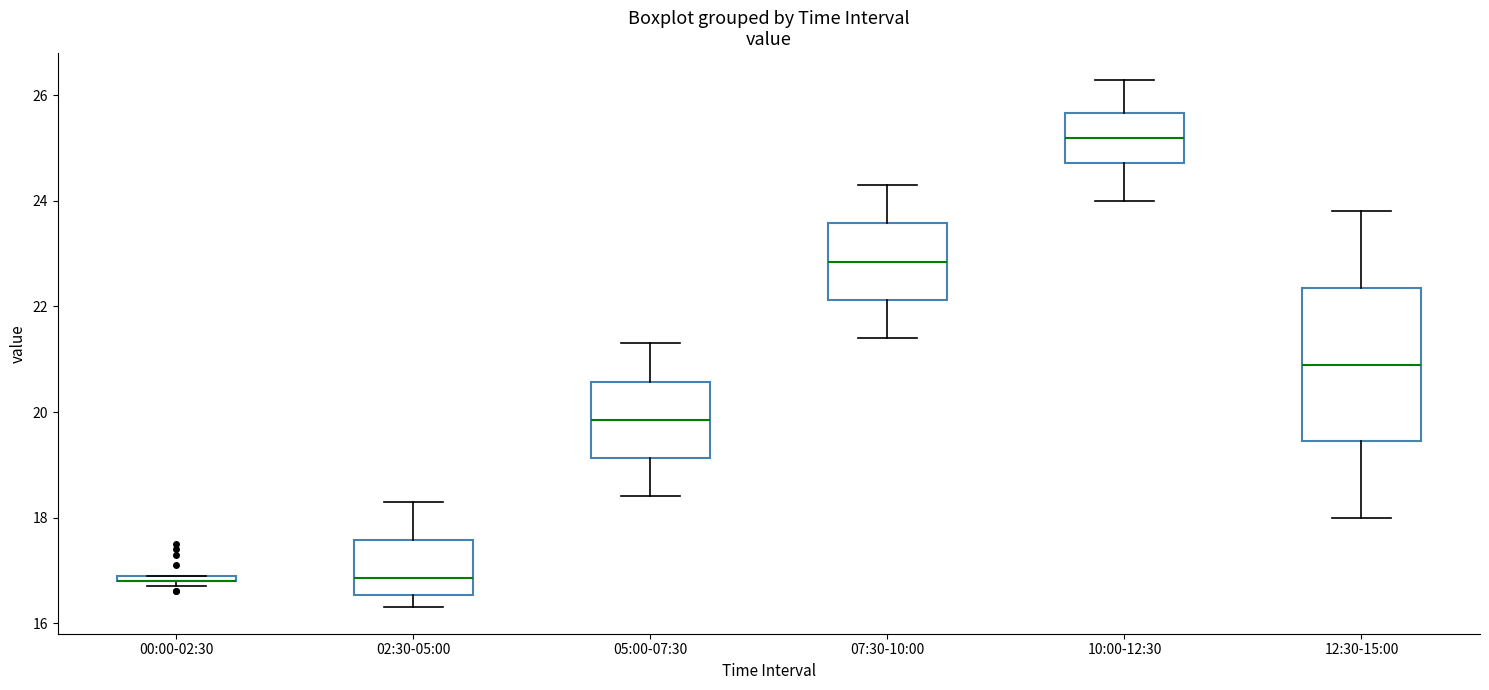

Where is the lower edge of the box for 05:00-07:30 on the y-axis? The values are not printed on the chart, so give them approximately, as read against the axis.

19.2